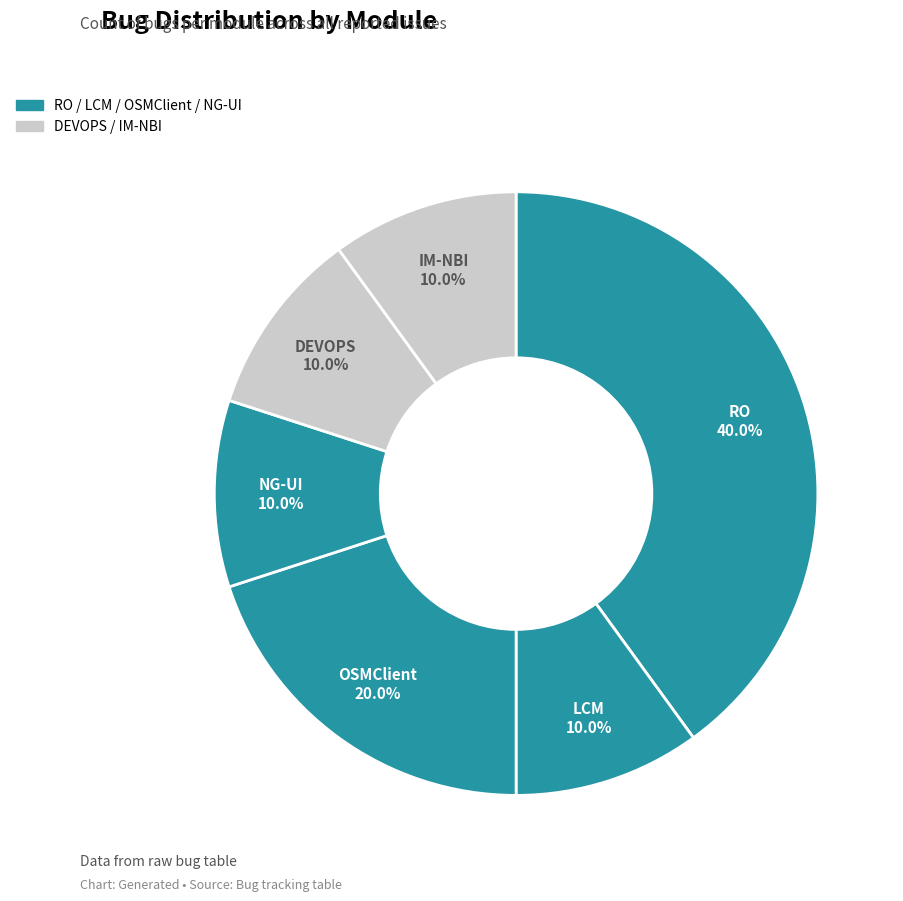

Which category has the smallest portion of the pie?

LCM